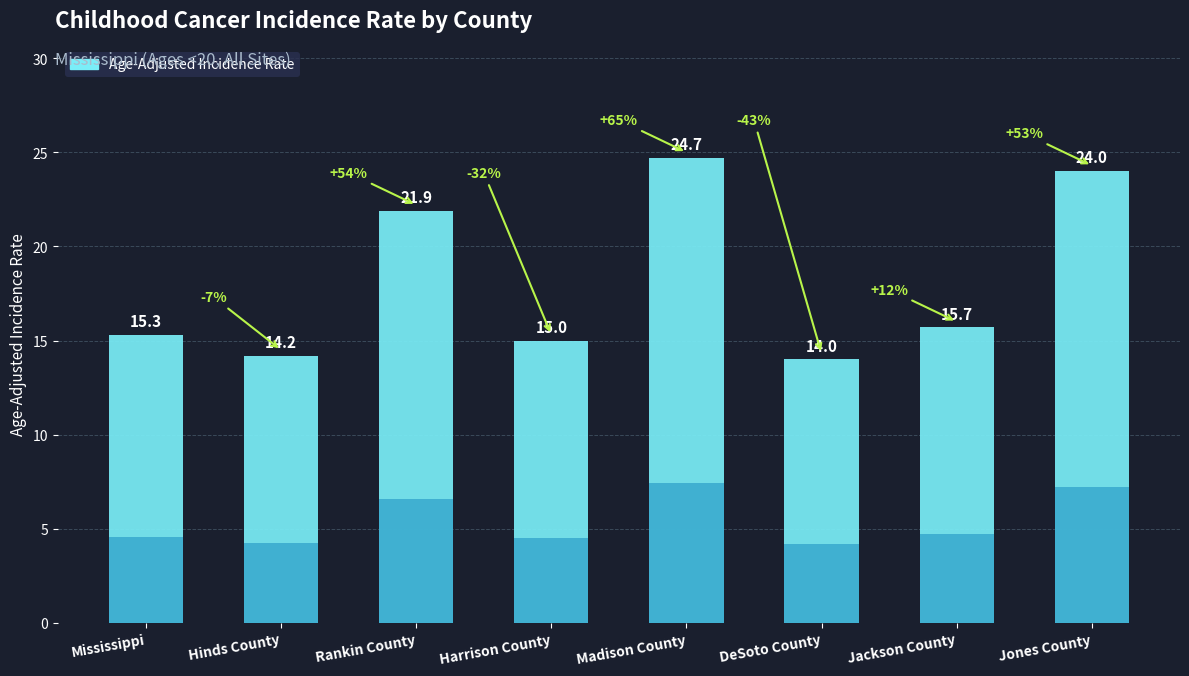

What is the greatest value displayed?

24.7